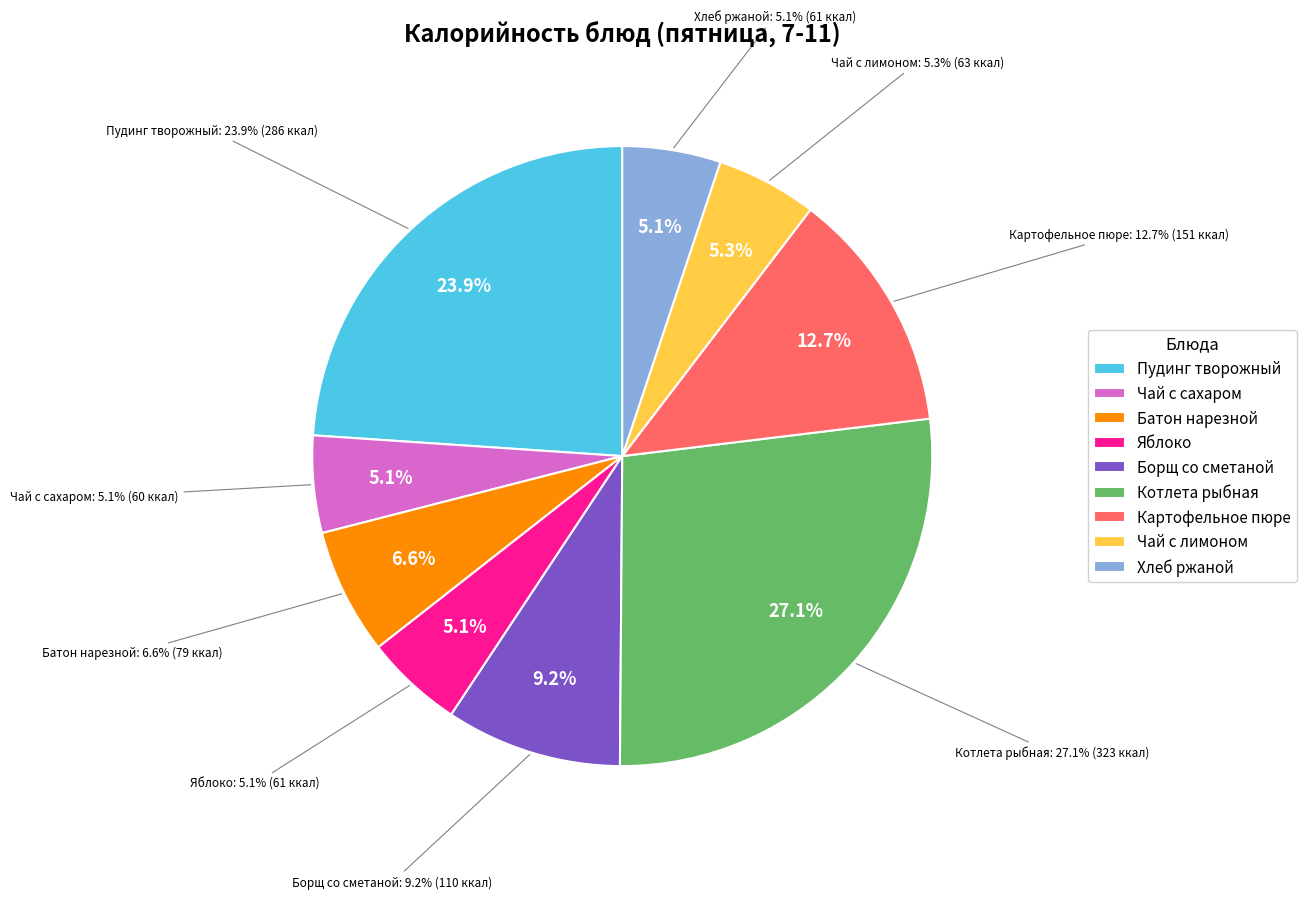

To the nearest percent, what portion does Яблоко represent?

5%